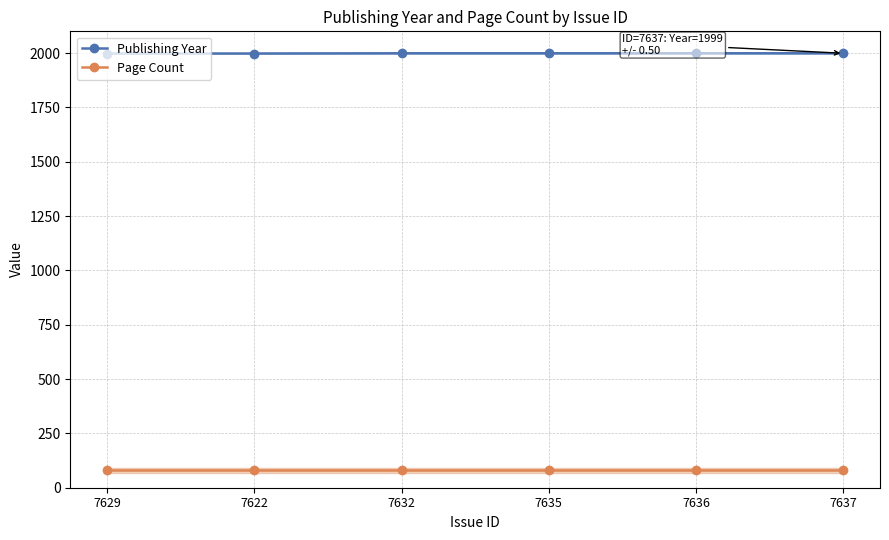

Is the value of Page Count at 7622 greater than the value of Publishing Year at 7632?

No